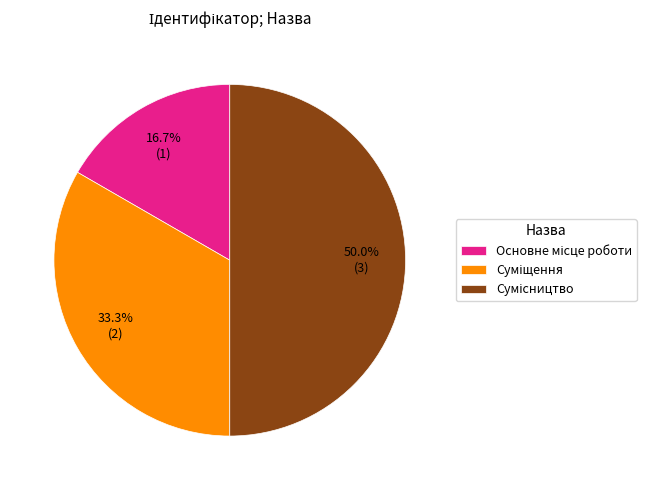

The Сумісництво slice represents 50% of the pie. True or false?

True